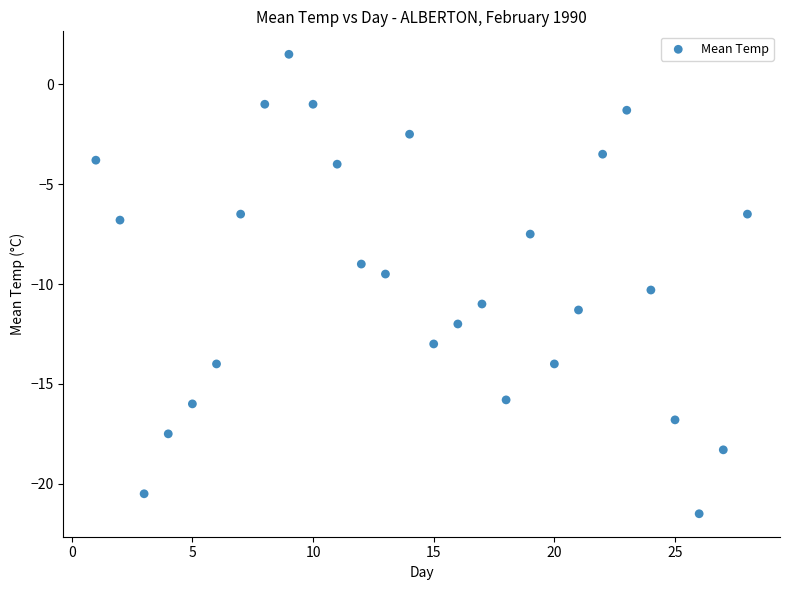

What is the range of Y values (max minus min)?

23.0